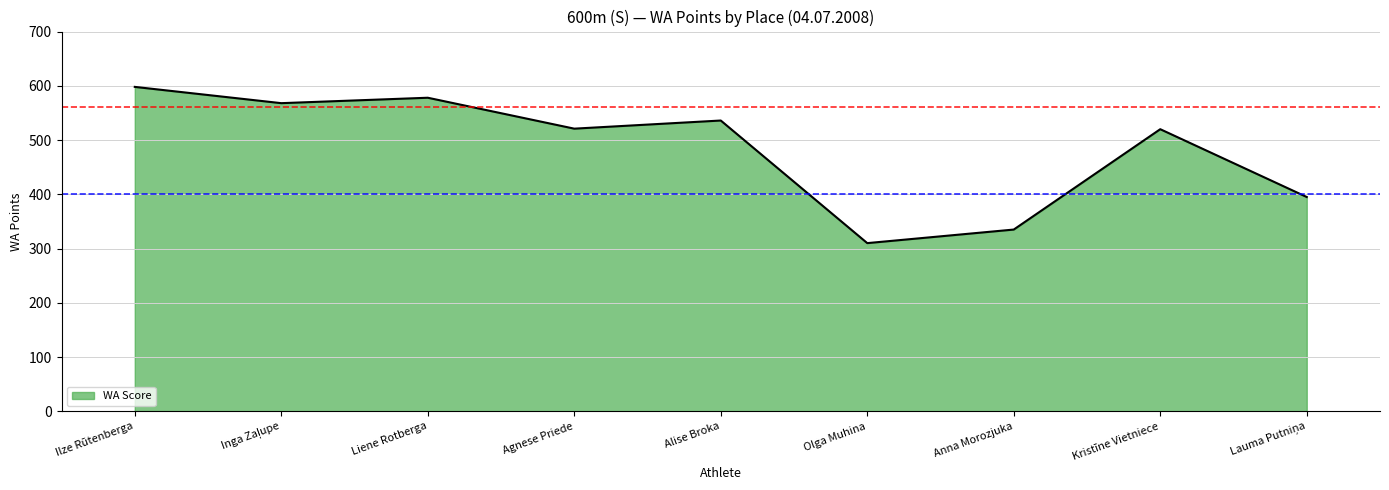

What is the change in value from Alise Broka to Olga Muhina?

-226